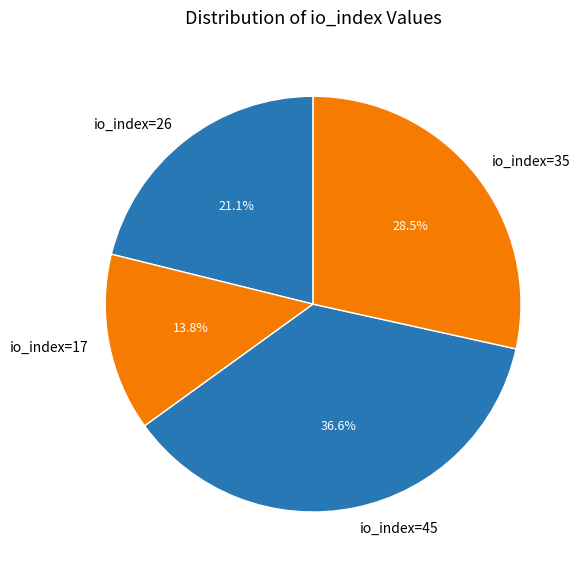

To the nearest percent, what percentage of the pie is io_index=26?

21%